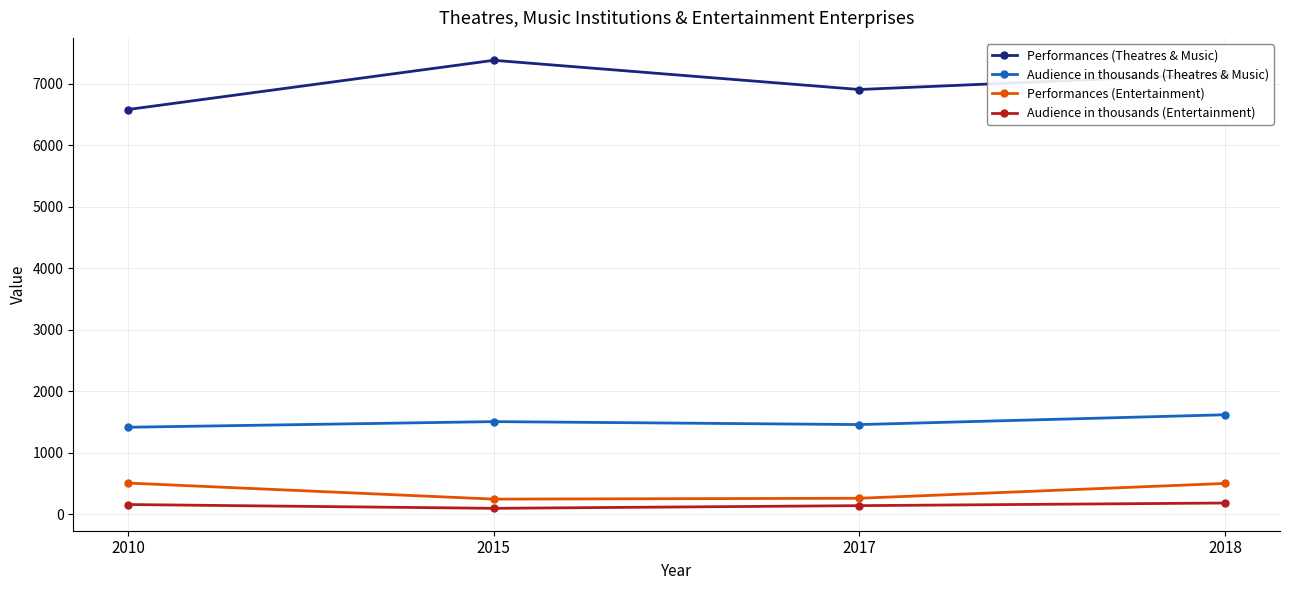

What is the average value of the Performances (Theatres & Music) series?

7009.0